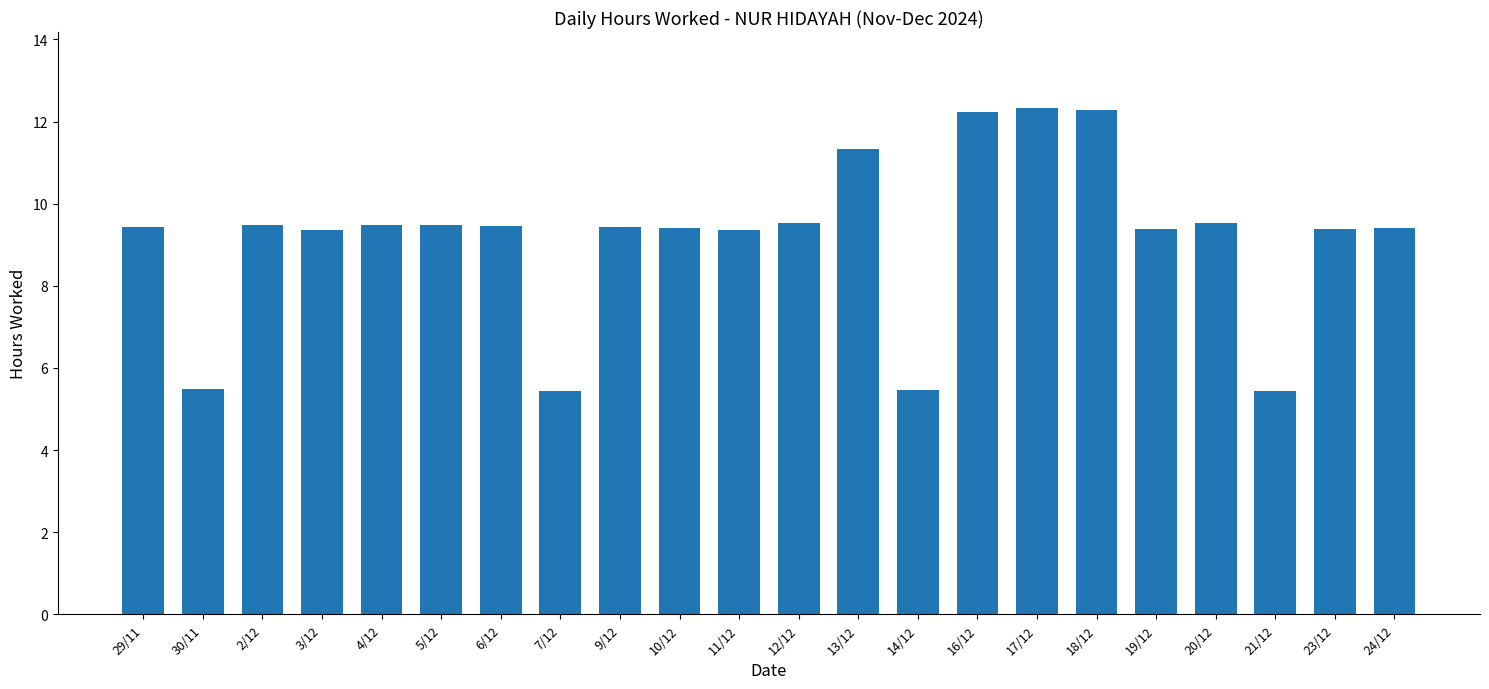

At which label does the data first exceed 9?

29/11